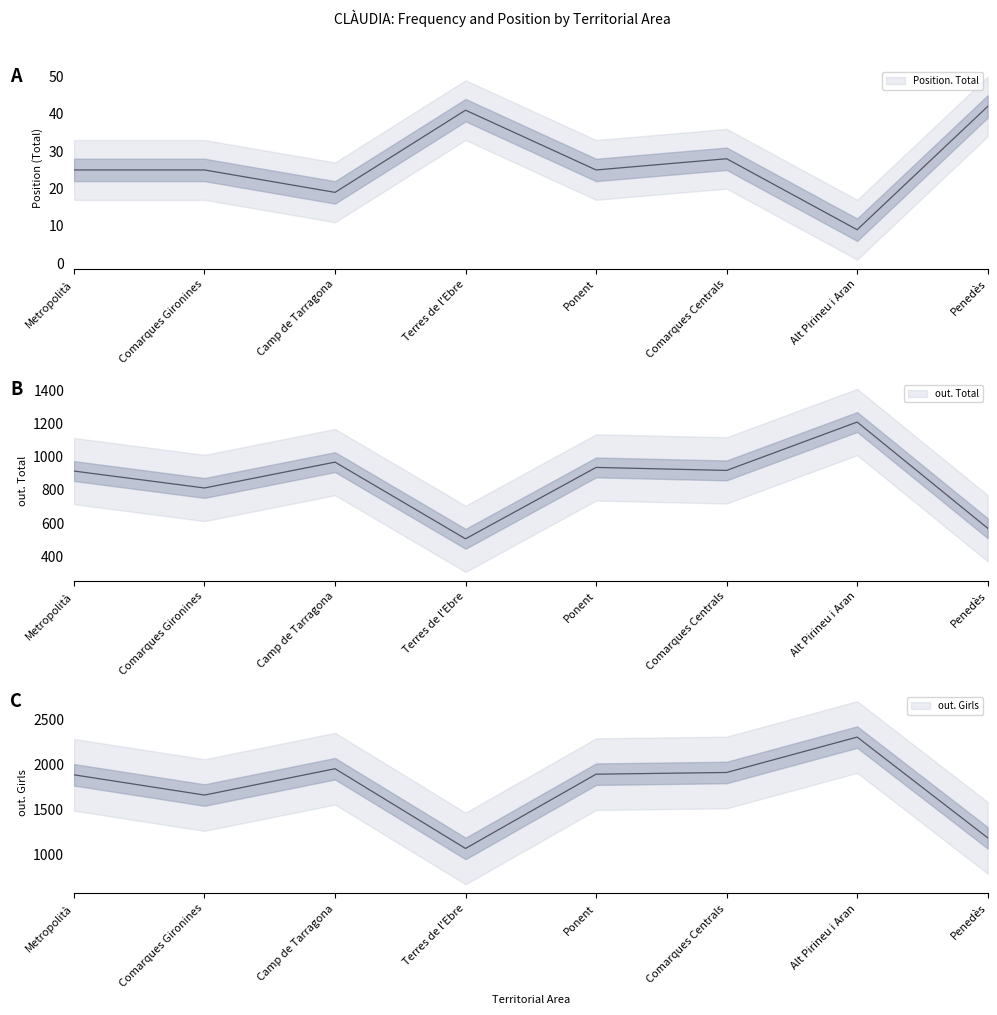

Reading left to right, transcribe all the data shown in this chart.

out. Total: 914	812	968	505	936	918	1210	569
out. Girls: 1887	1661	1955	1065	1894	1913	2308	1184
Position. Total: 25	25	19	41	25	28	9	42